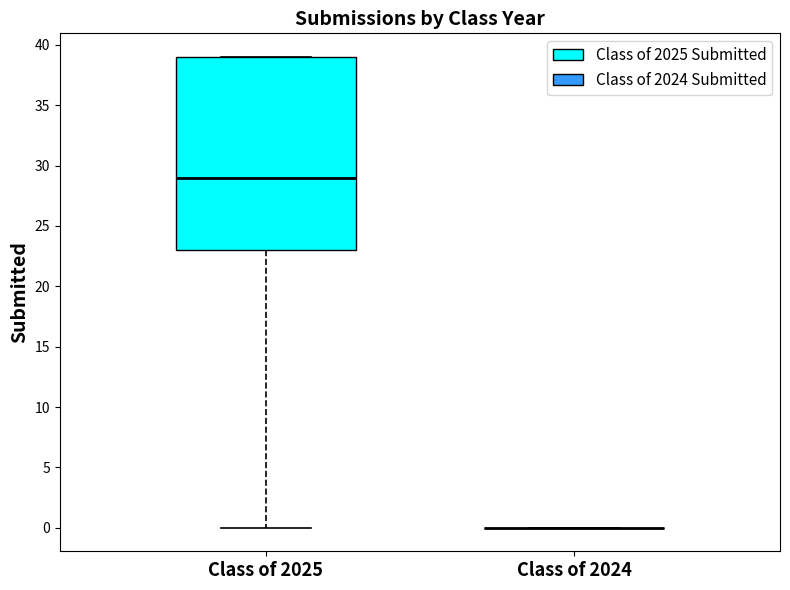

Reading left to right, read every box against the y-axis: the position of its median line, the range the box covers, and the ends of its whiskers. The values are not printed on the chart, so give them approximately, as read against the axis.

Class of 2025: median 29, box 23 to 39, whiskers 0 to 39
Class of 2024: box collapsed to a line at 0, whiskers 0 to 0